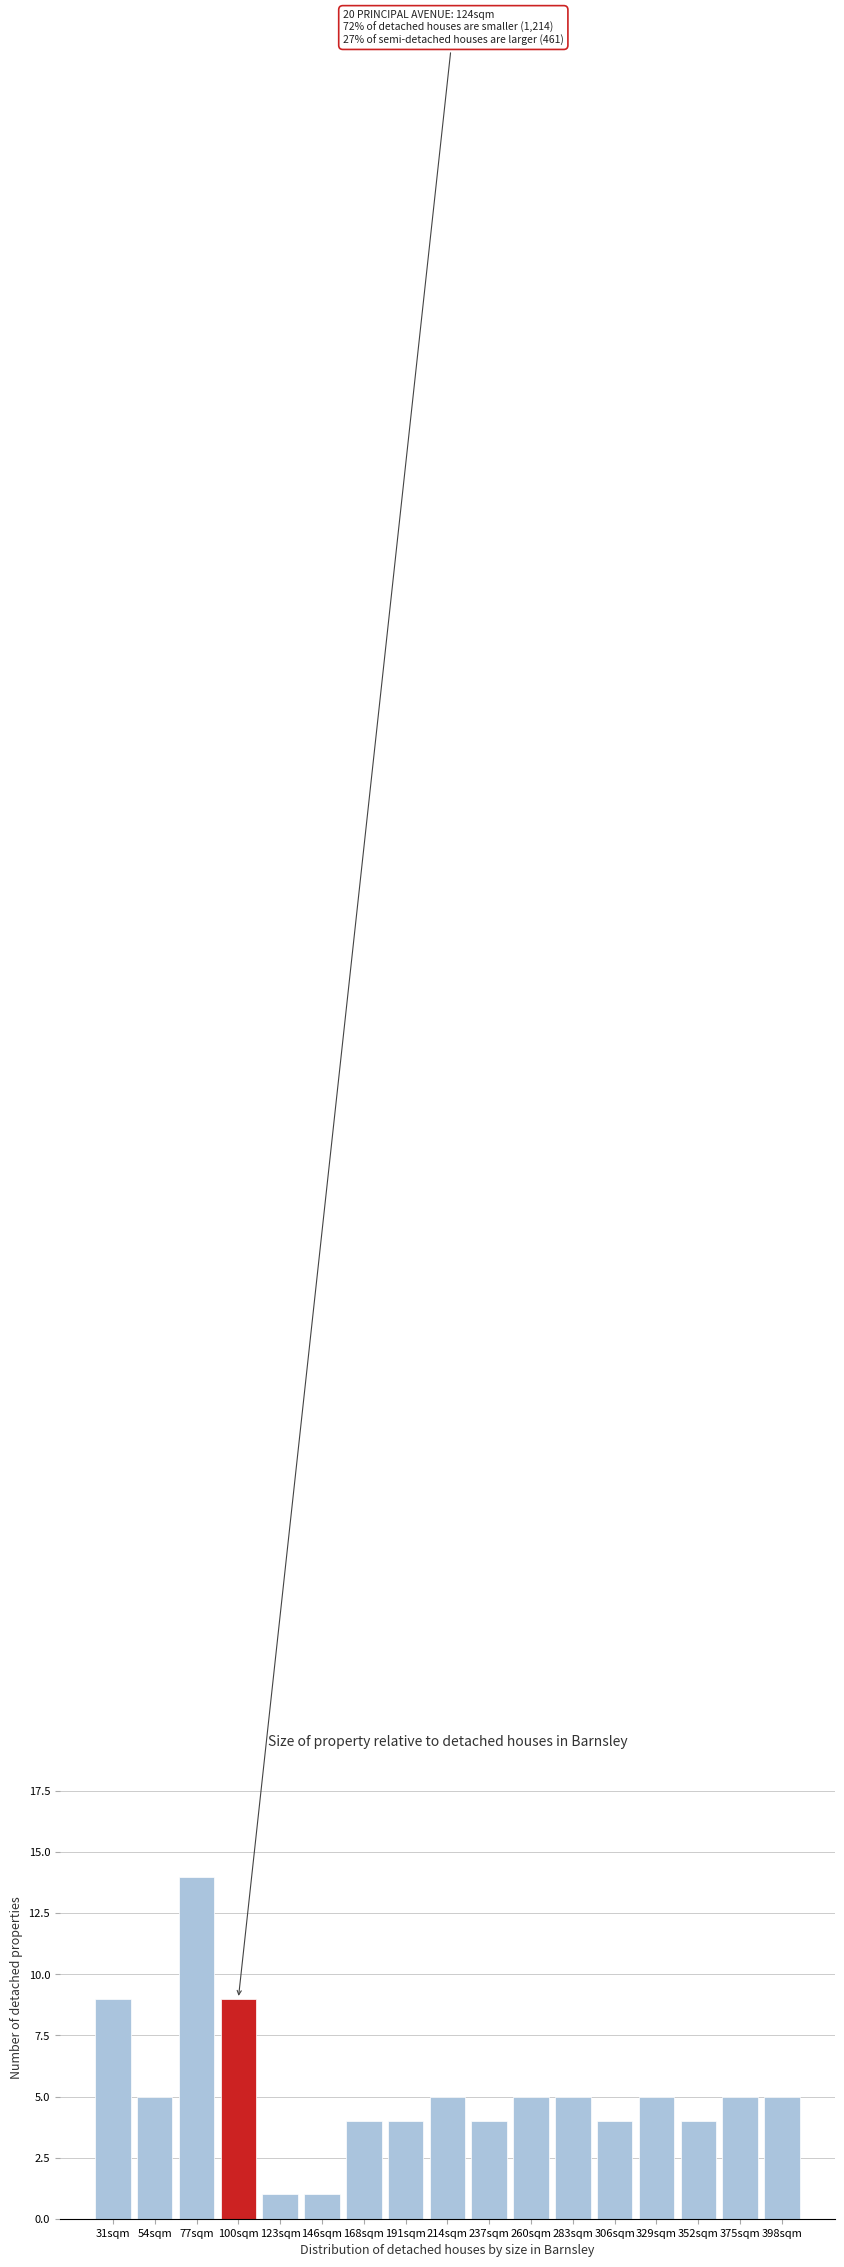

Reading left to right, extract all data points from this chart.

31sqm=9	54sqm=5	77sqm=14	100sqm=9	123sqm=1	146sqm=1	168sqm=4	191sqm=4	214sqm=5	237sqm=4	260sqm=5	283sqm=5	306sqm=4	329sqm=5	352sqm=4	375sqm=5	398sqm=5